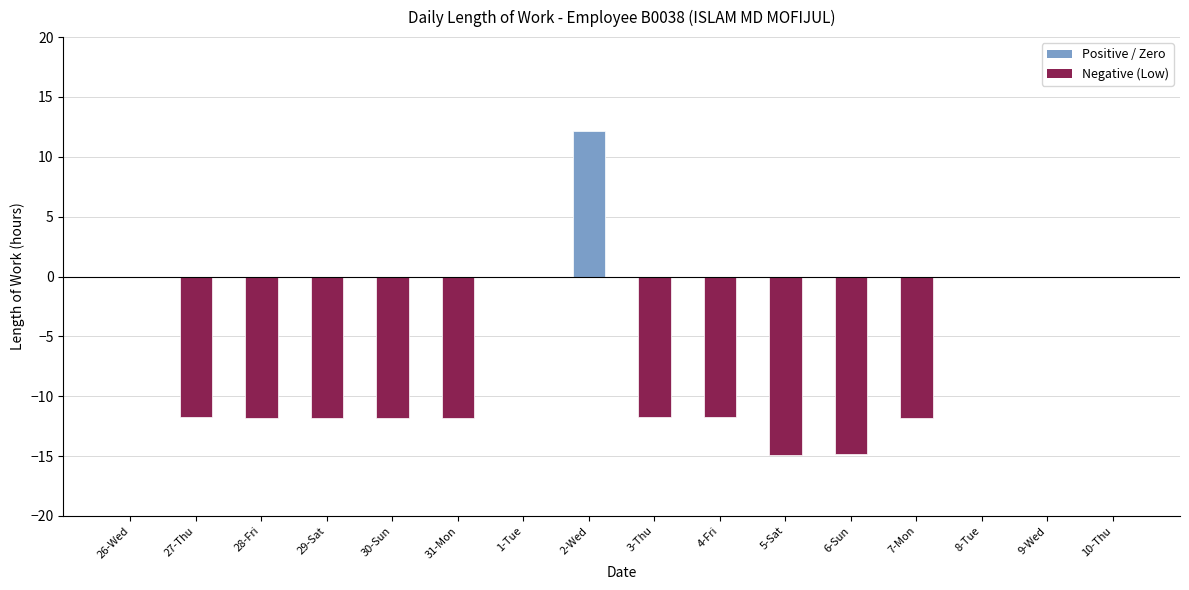

The chart shows a value of 0.0 at 8-Tue. True or false?

True